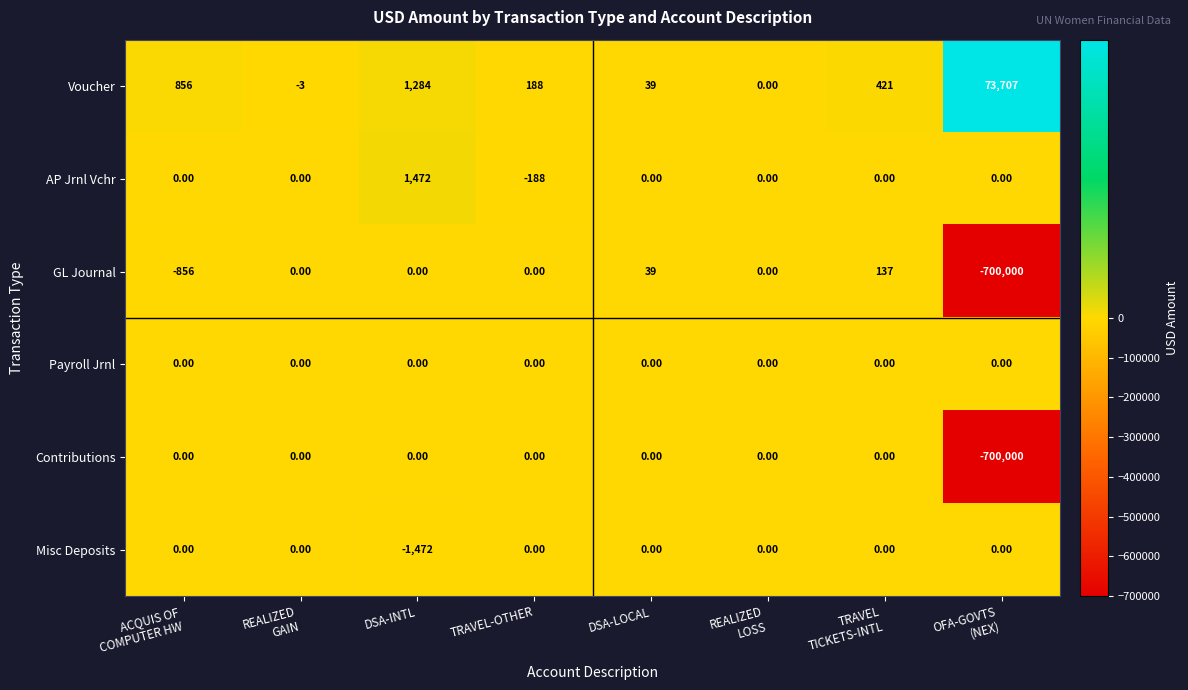

At which label does Misc Deposits reach its minimum?

DSA-INTL